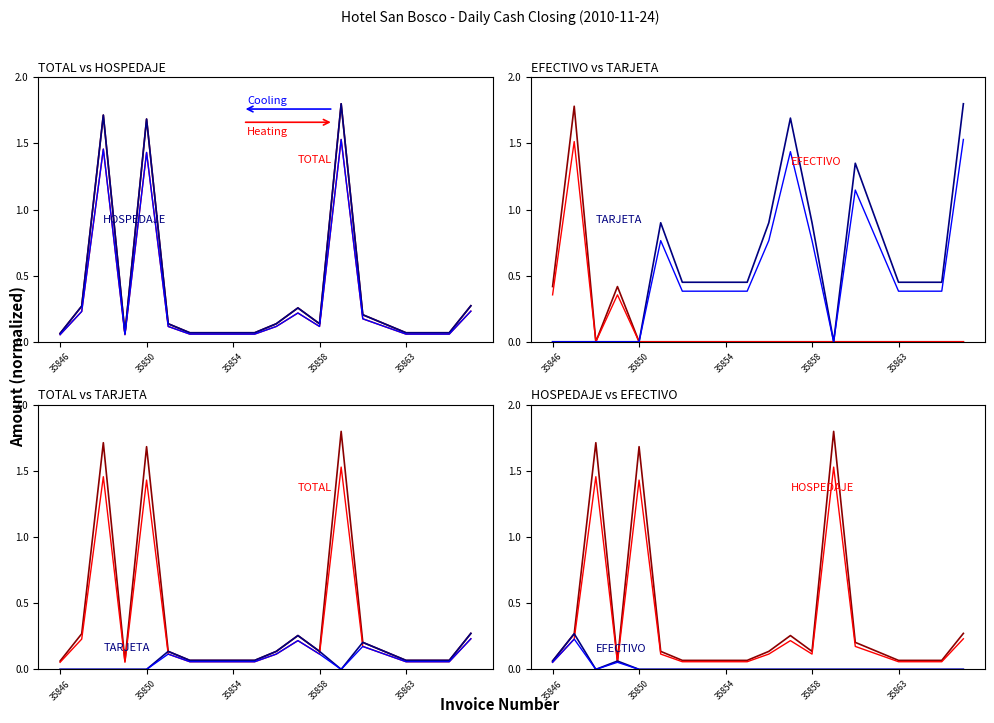

What are all the series names shown in the legend?

TOTAL, HOSPEDAJE, EFECTIVO, TARJETA